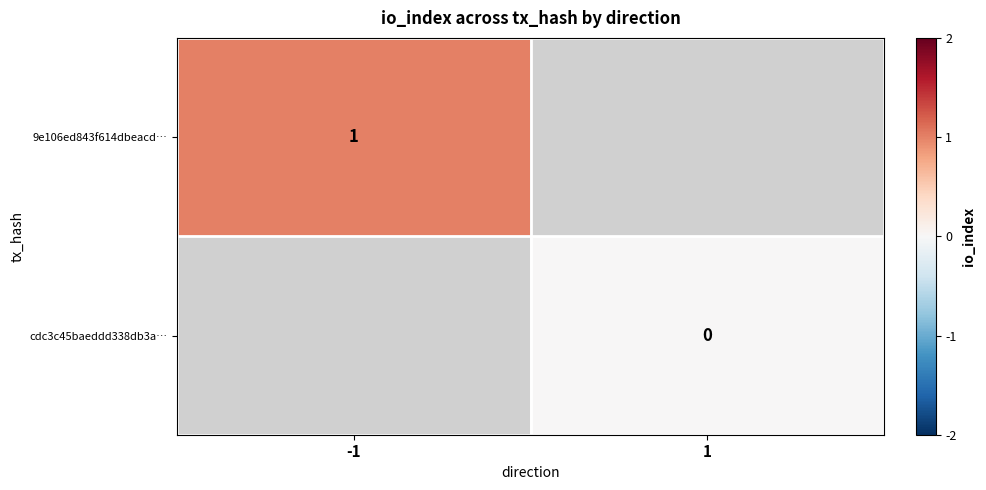

Is the value of 9e106ed843f614dbeacd… at -1 greater than the value of cdc3c45baeddd338db3a… at 1?

Yes